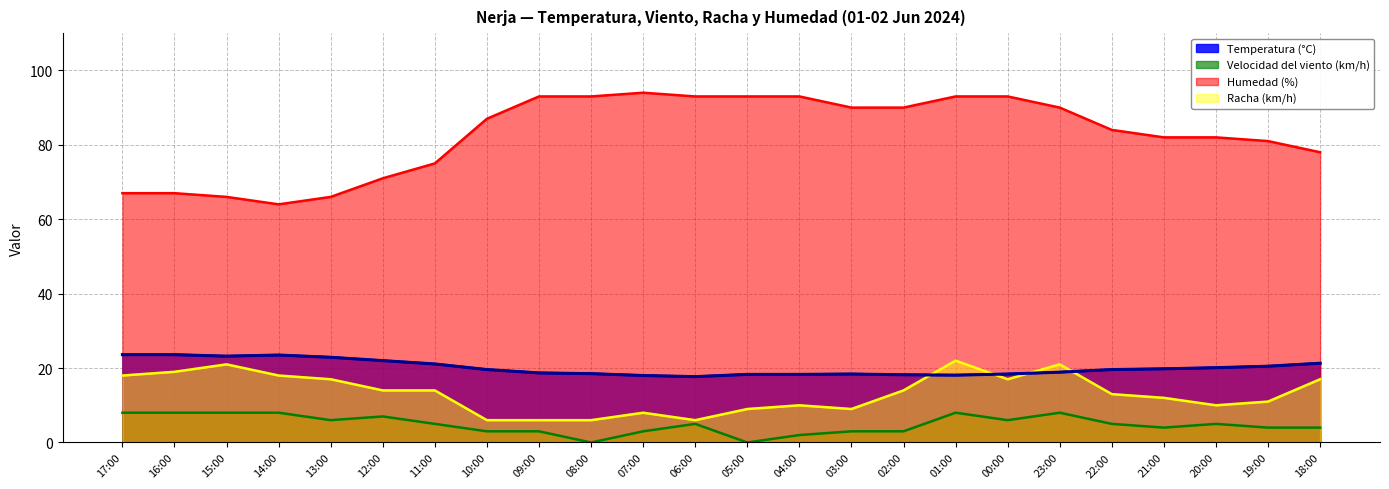

The Racha (km/h) series shows 19.0 at 16:00. True or false?

True